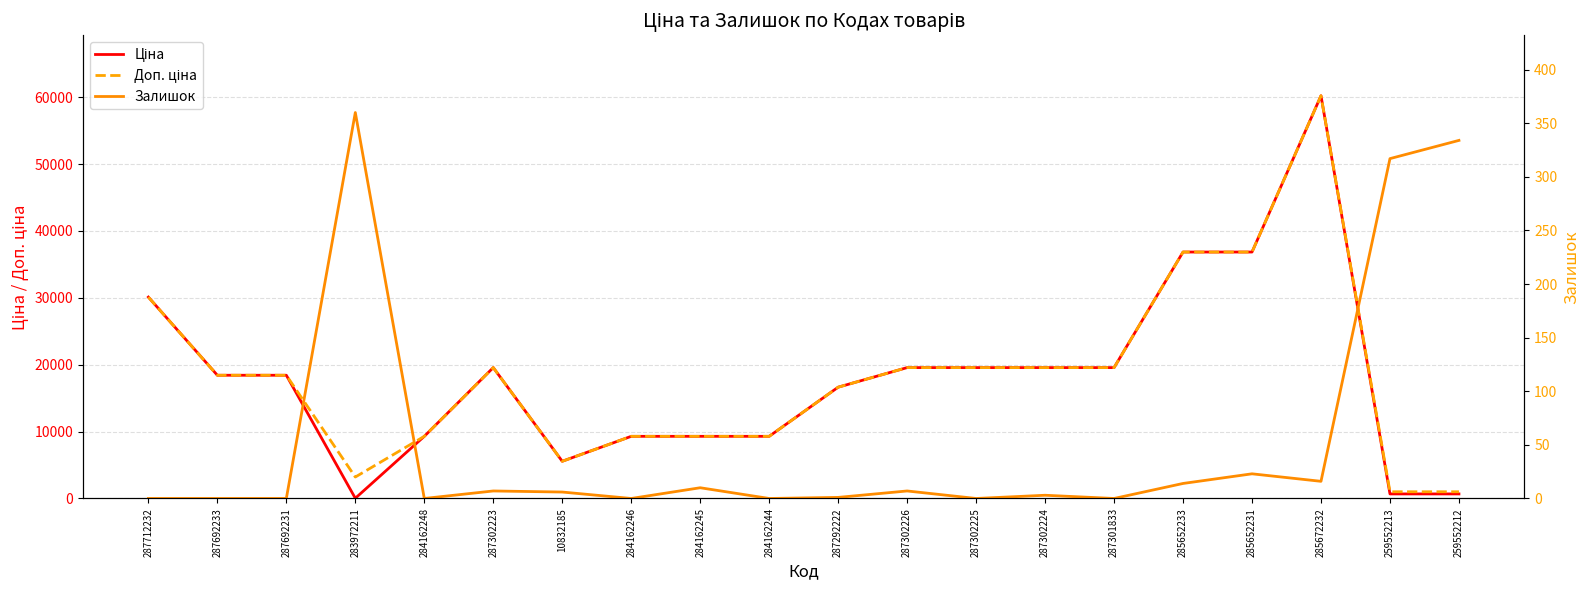

Where is the first local maximum for Залишок?

283972211